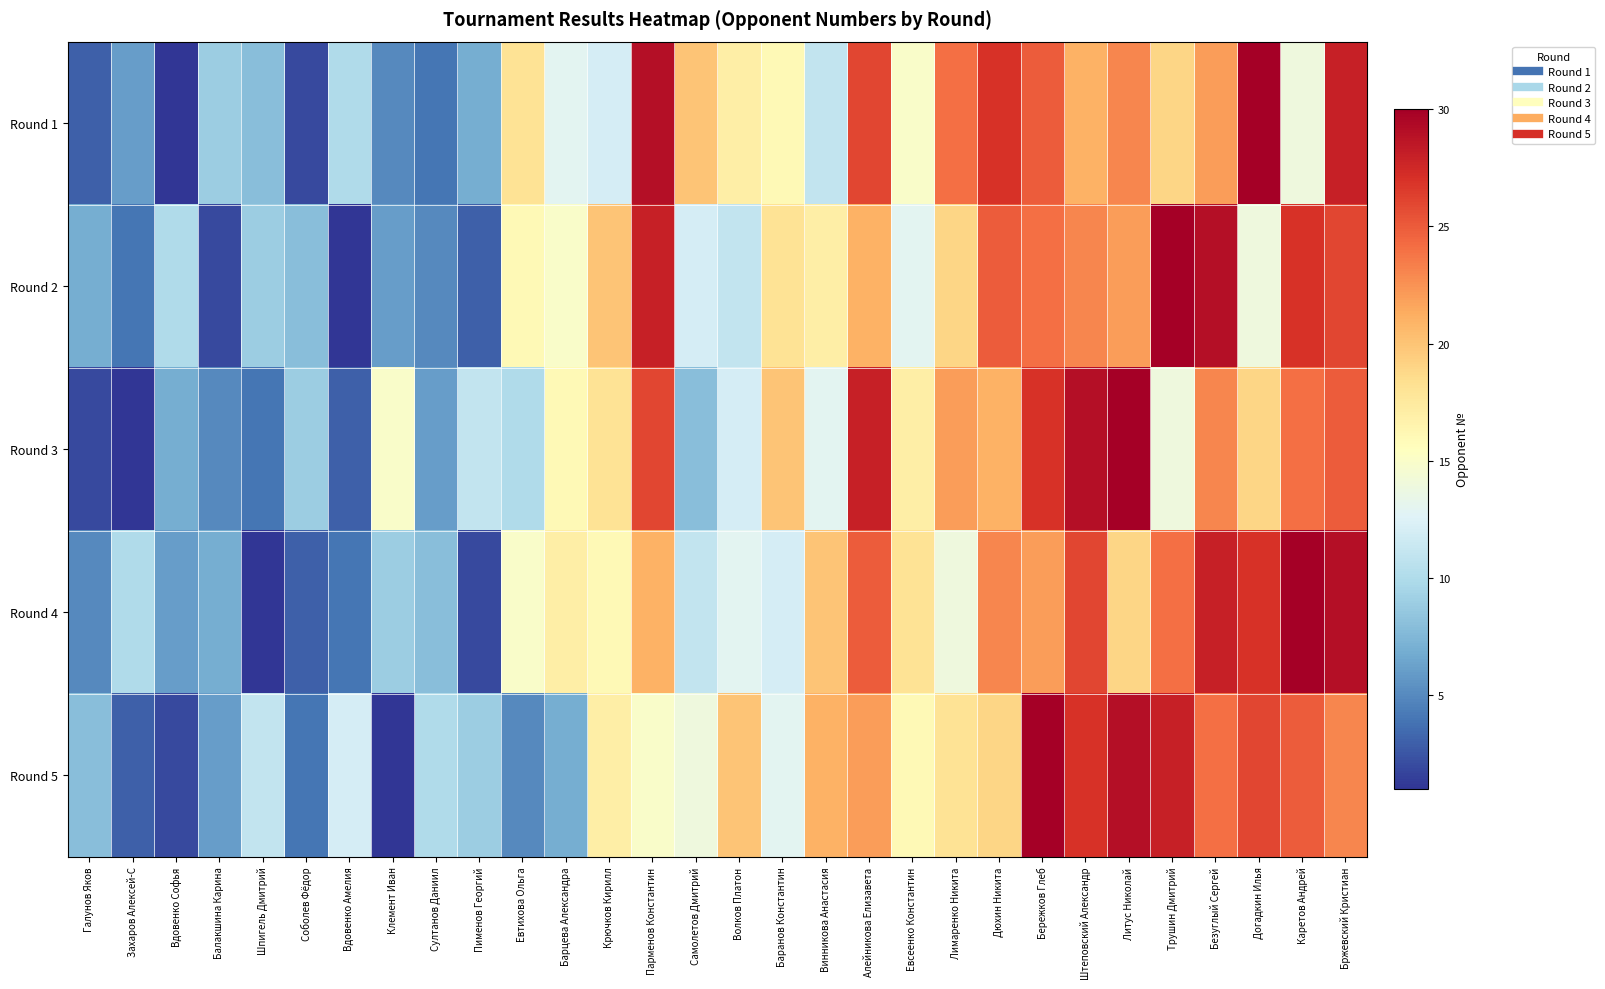

How many data points does each series have?

30